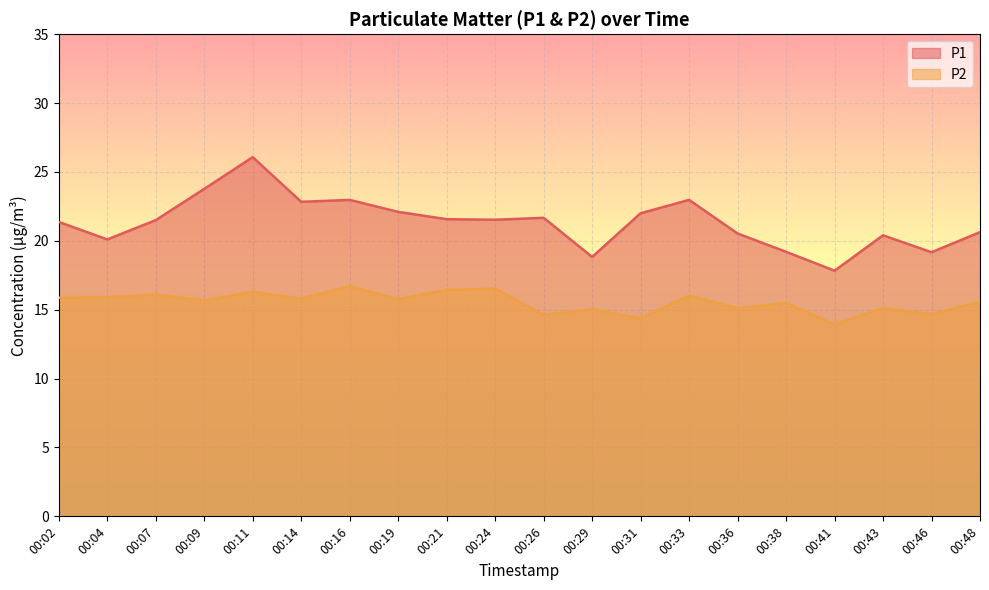

Which category has the highest value across all series?

00:11